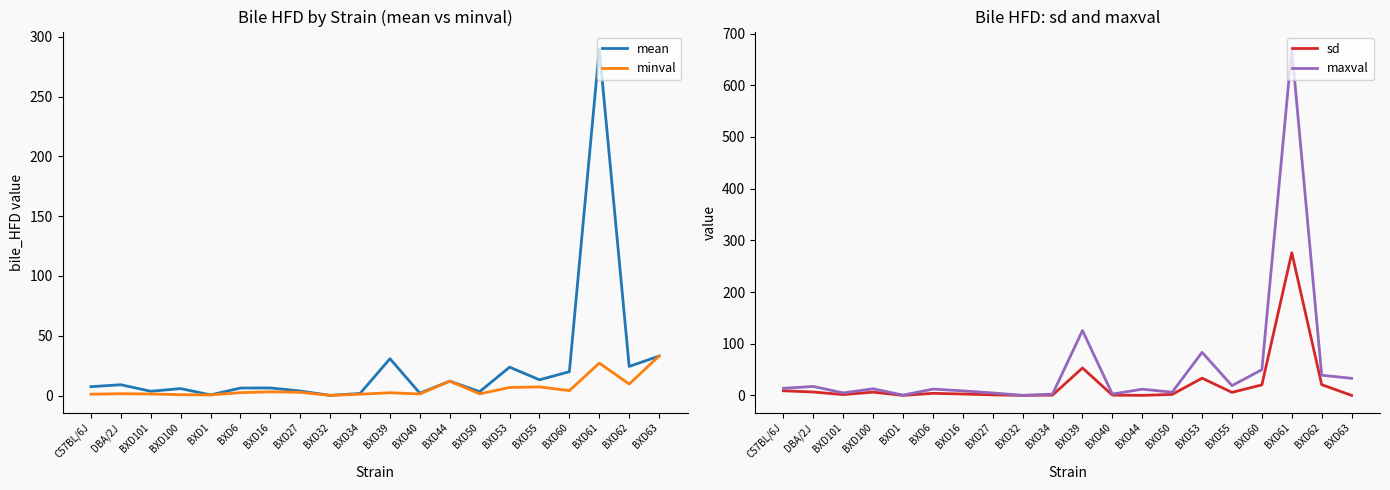

Which category has the lowest value in the minval series?

BXD32